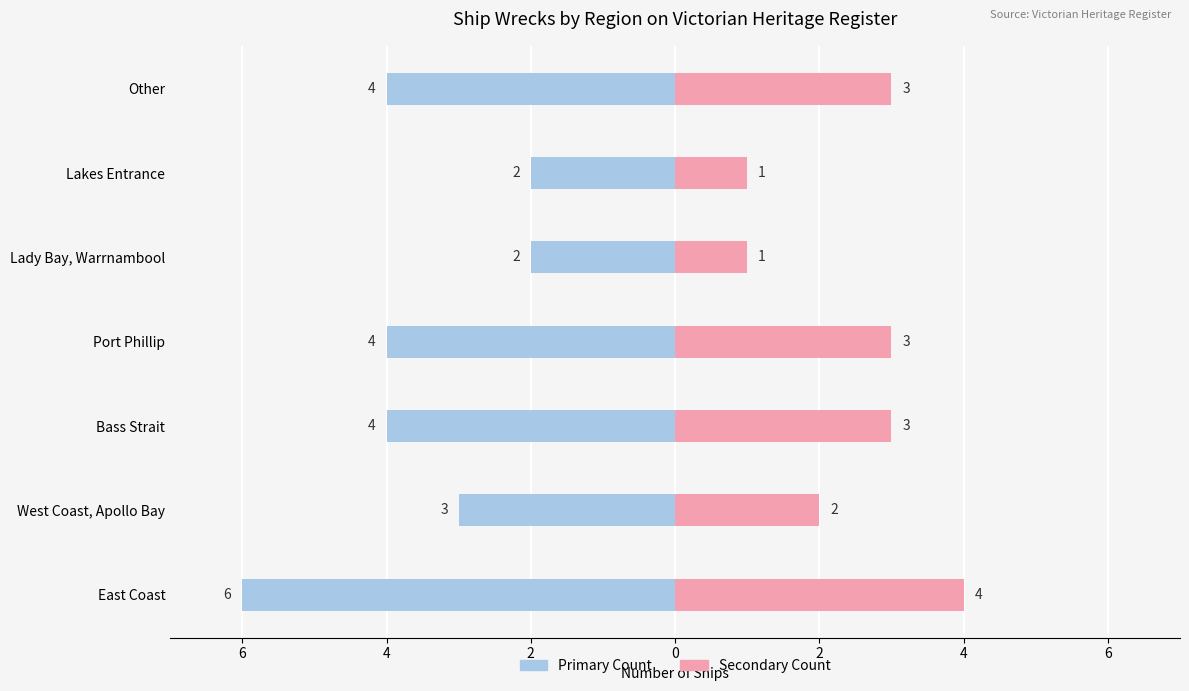

Count the number of data series in this chart.

2